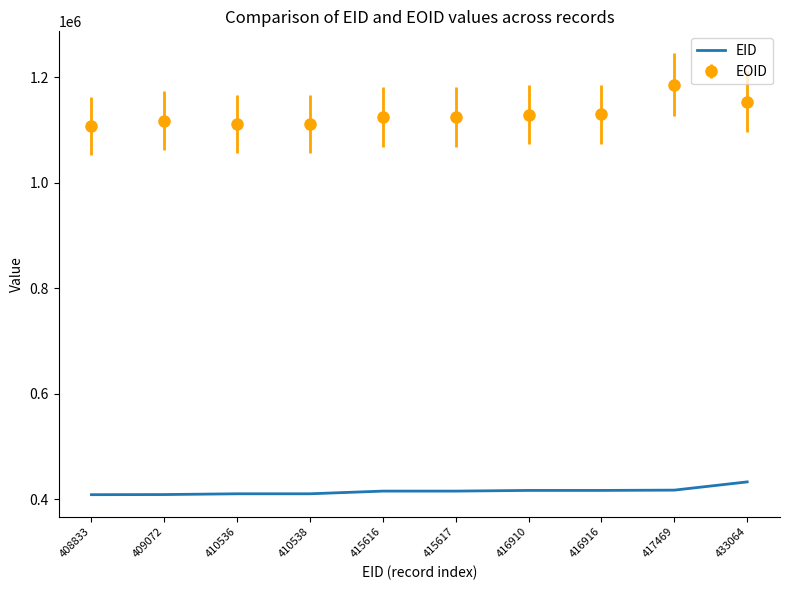

True or false: EOID and EID intersect in this chart.

False